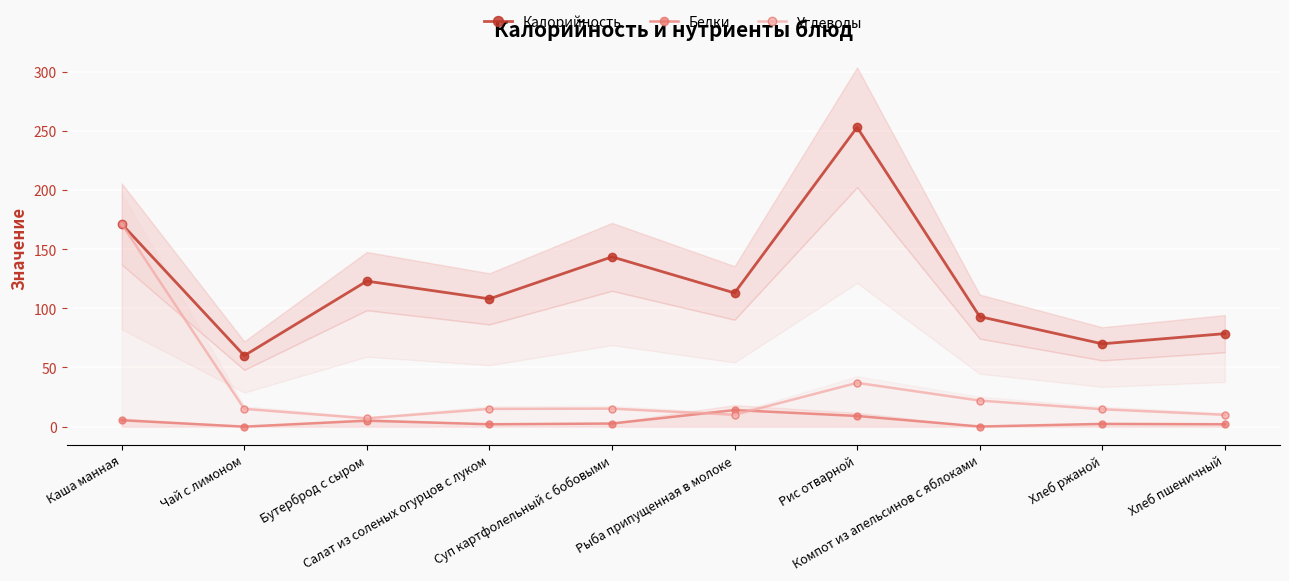

How many distinct data groups are displayed?

3